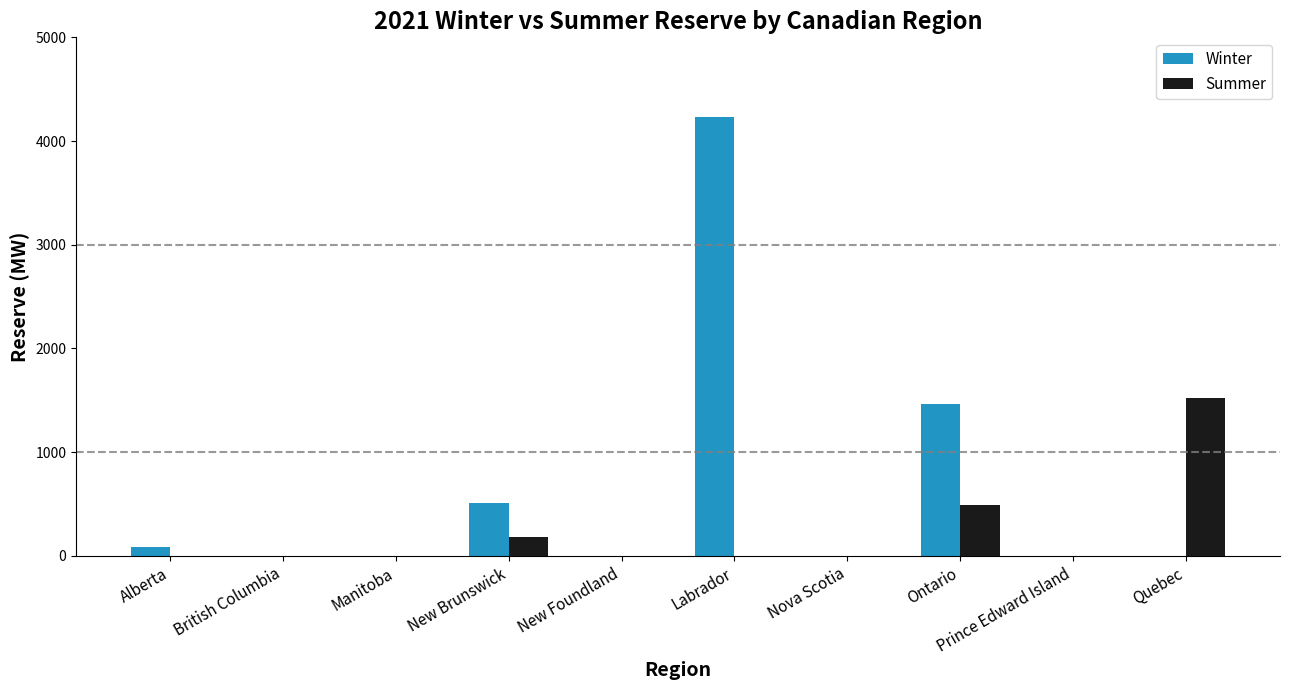

Between Alberta and Labrador, which series saw the biggest shift?

Winter